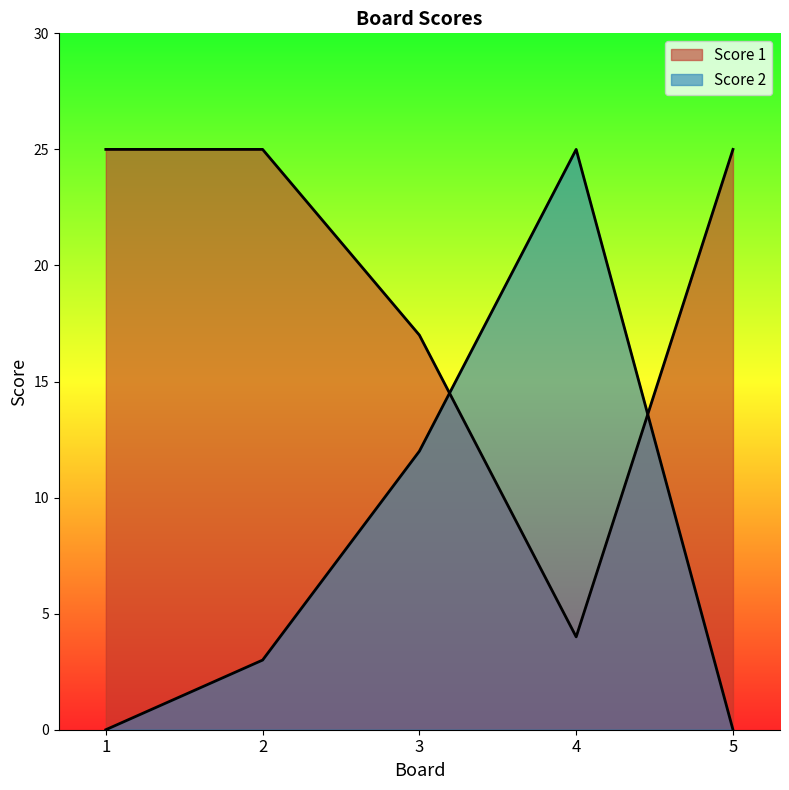

After their last crossing, which series has the higher values: Score 2 or Score 1?

Score 1